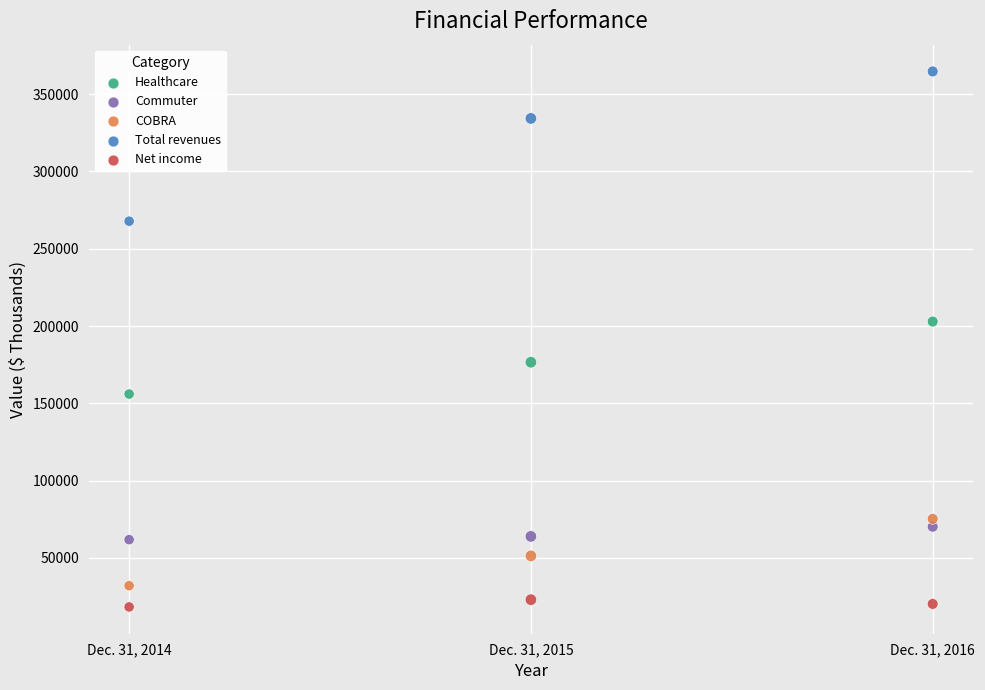

Which series has the widest spread of Y values?

Total revenues